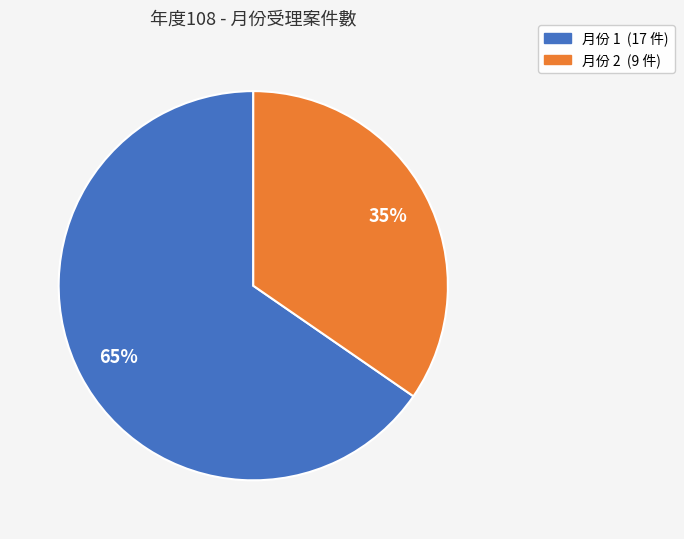

Is there any slice that represents more than half of the pie?

Yes